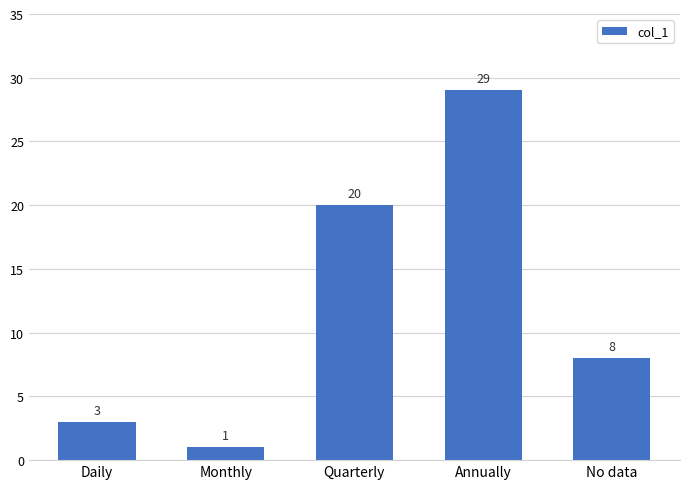

What is the sum of all values?

61